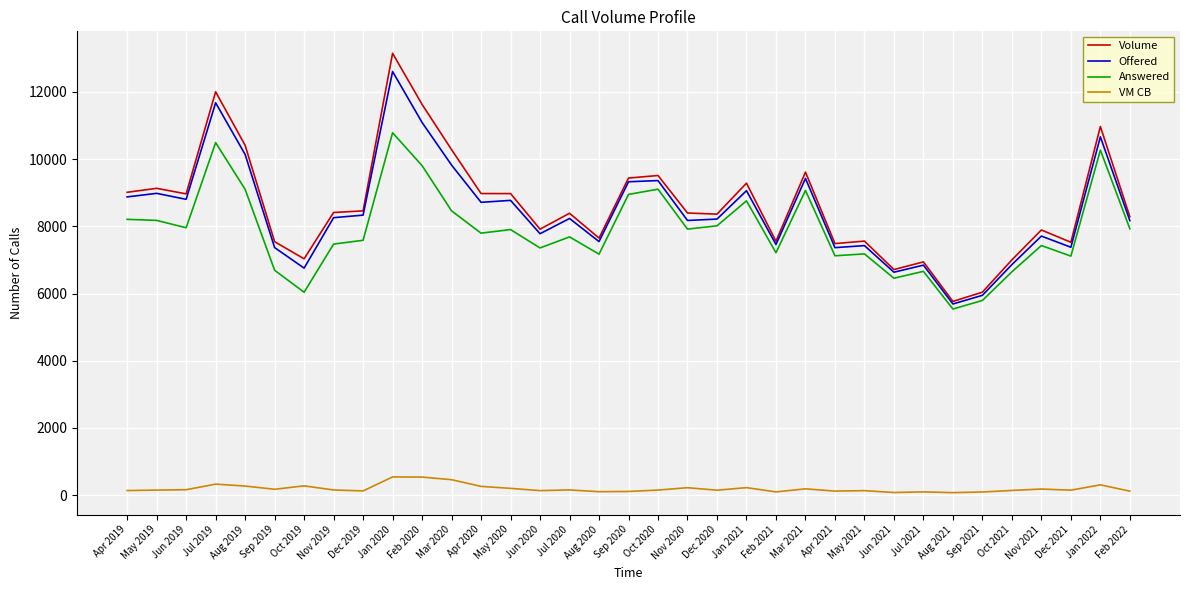

True or false: Volume has a value of 8460 at Dec 2019.

True